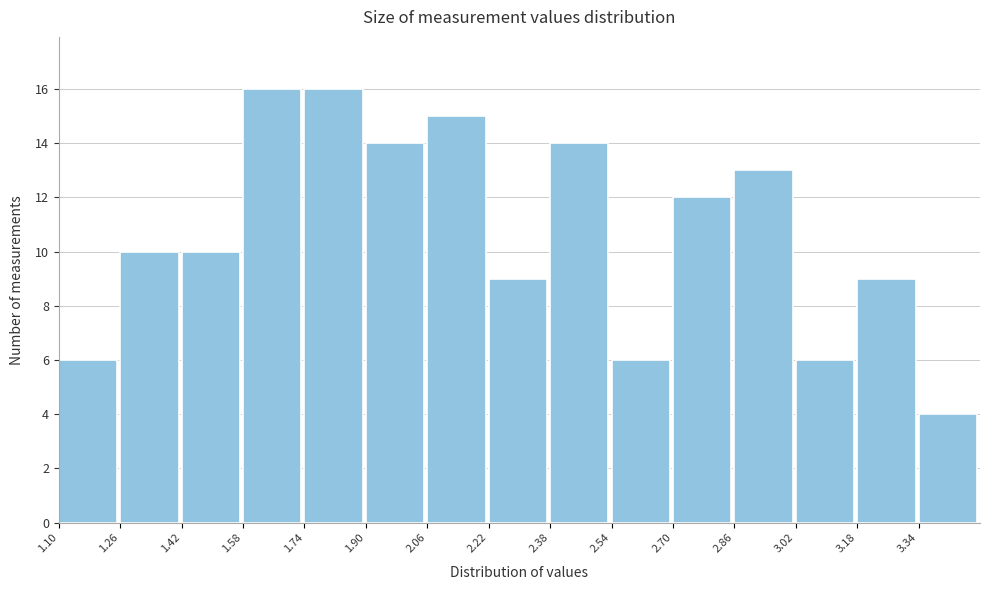

Reading left to right, list every bar in this chart as the range it spans on the x-axis followed by its height. The values are not printed on the chart, so give them approximately, as read against the axis.

1.10 to 1.26: 6
1.26 to 1.42: 10
1.42 to 1.58: 10
1.58 to 1.74: 16
1.74 to 1.90: 16
1.90 to 2.06: 14
2.06 to 2.22: 15
2.22 to 2.38: 9
2.38 to 2.54: 14
2.54 to 2.70: 6
2.70 to 2.86: 12
2.86 to 3.02: 13
3.02 to 3.18: 6
3.18 to 3.34: 9
3.34 to 3.50: 4